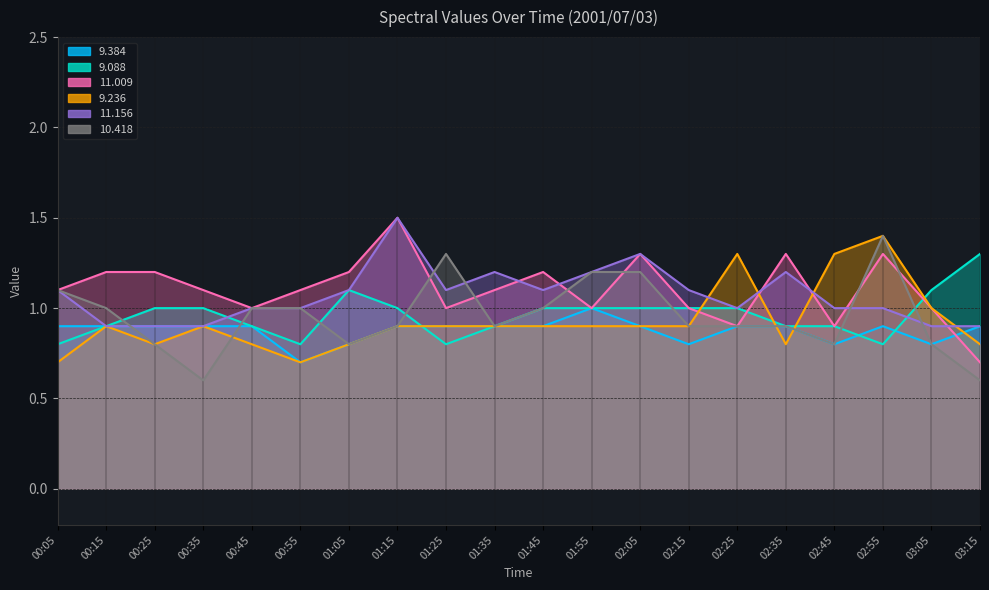

How many times do 9.236 and 11.009 cross each other?

3